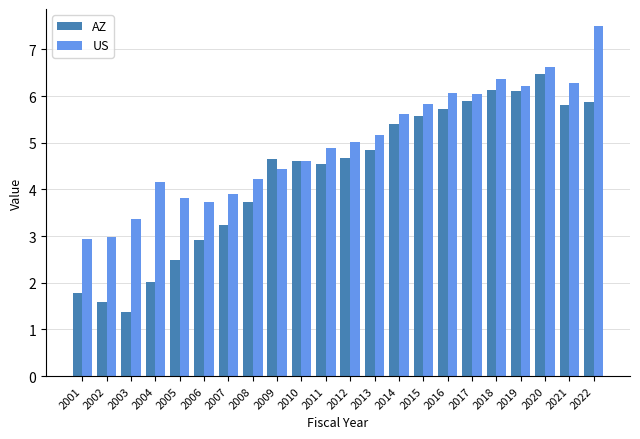

At which label is AZ closest to 3?

2006